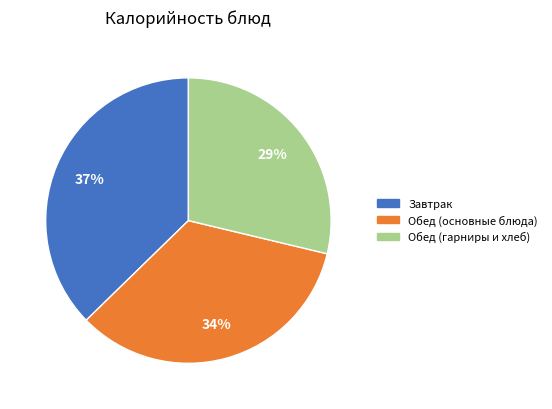

Does any single category account for the majority?

No